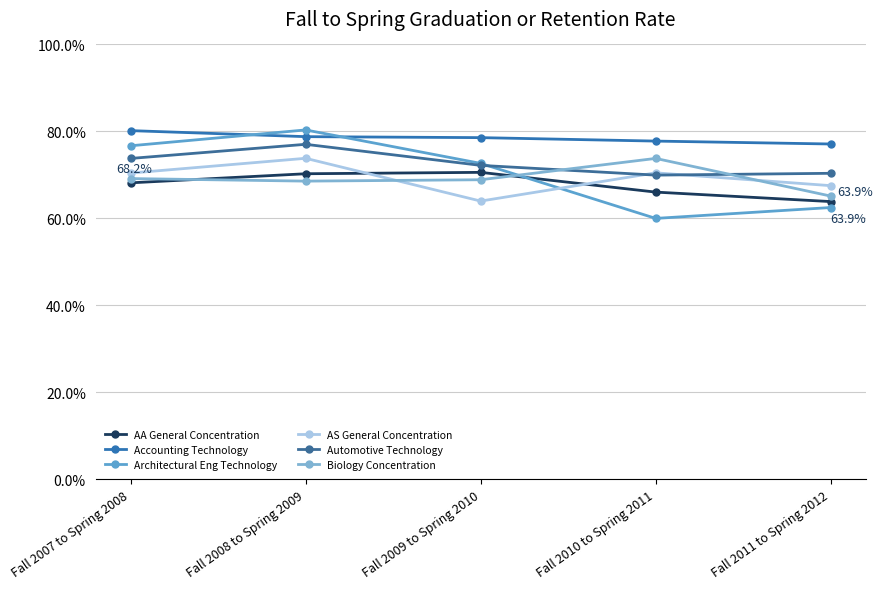

Does the chart display data point markers on the line(s)?

Yes